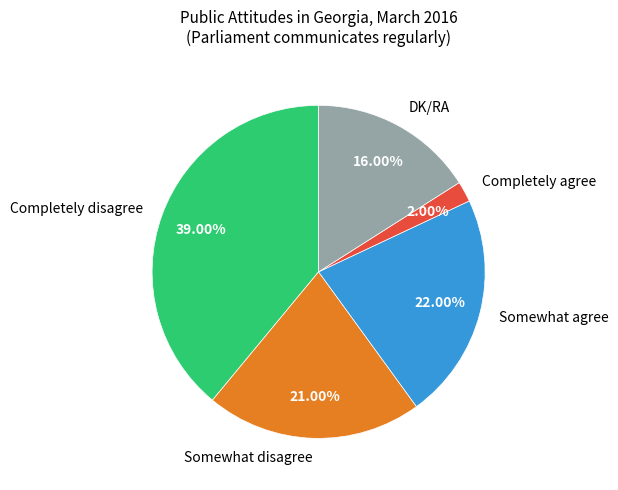

True or false: DK/RA accounts for 30% of the total.

False